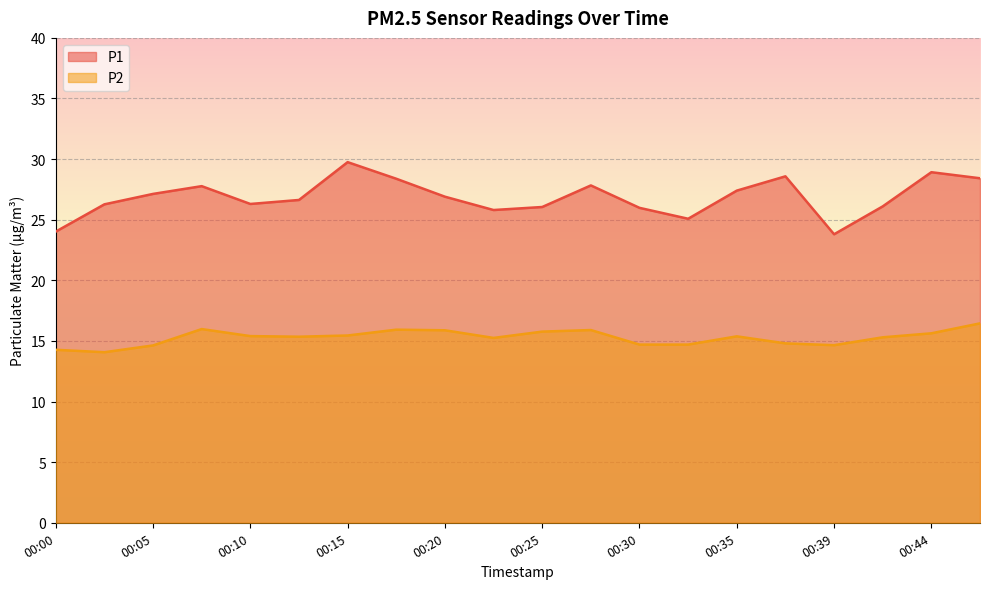

True or false: P2 and P1 cross at least once.

False